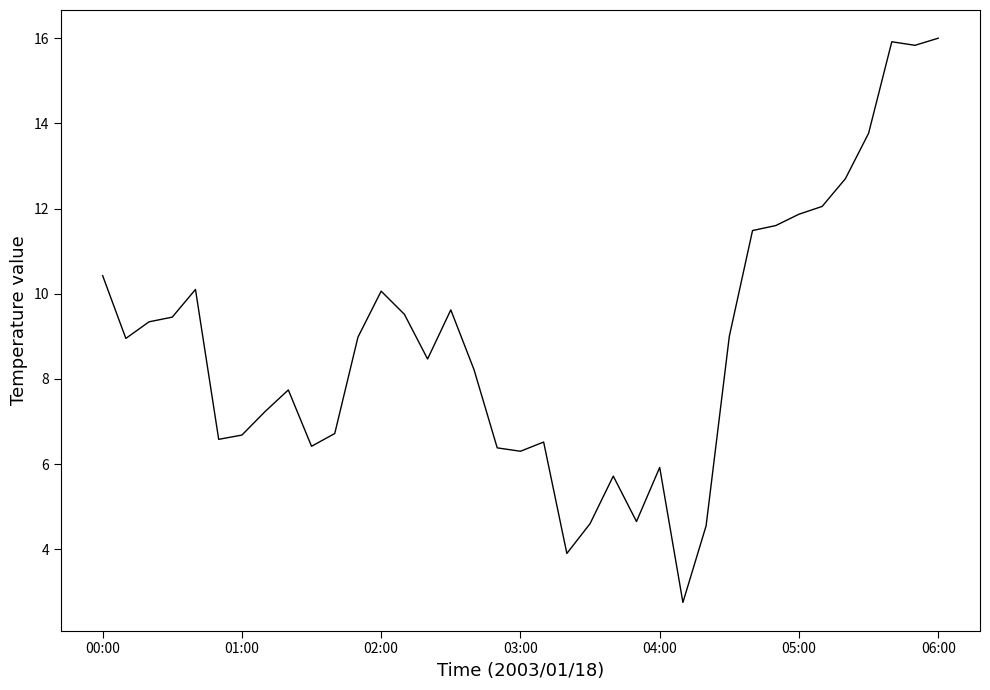

What is the maximum value shown in the chart?

16.0